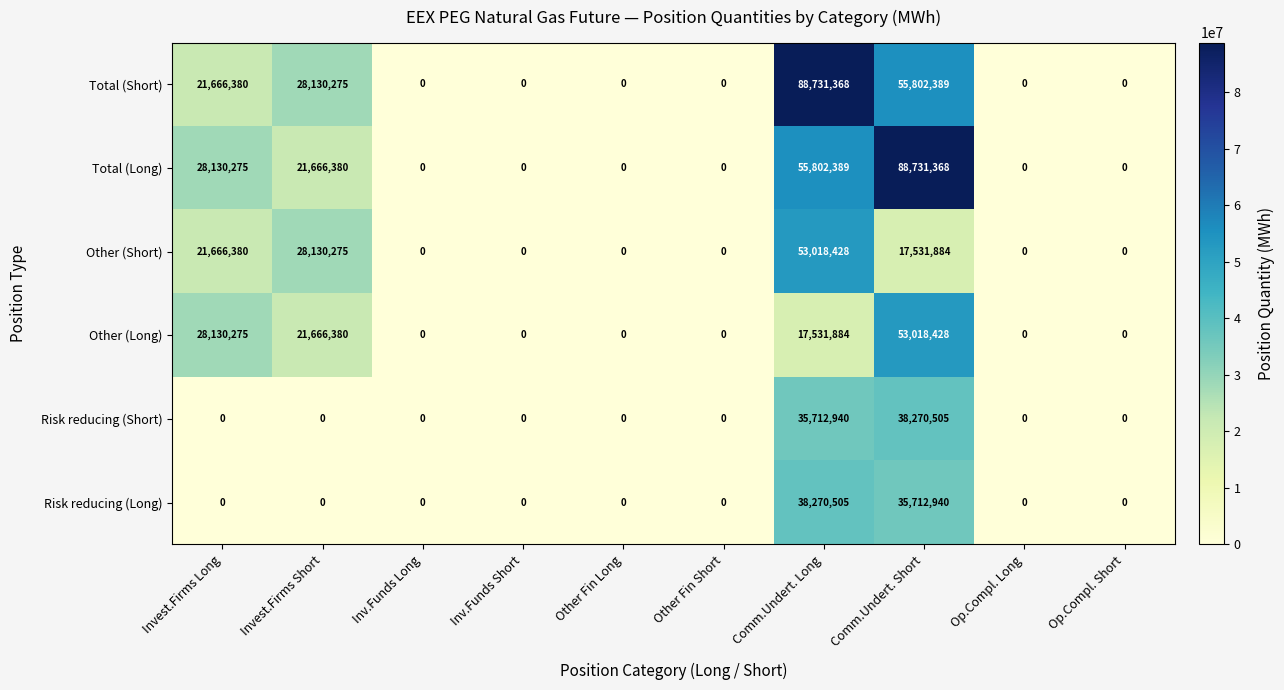

Between Invest.Firms Long and Comm.Undert. Long, which series saw the biggest shift?

Total (Short)